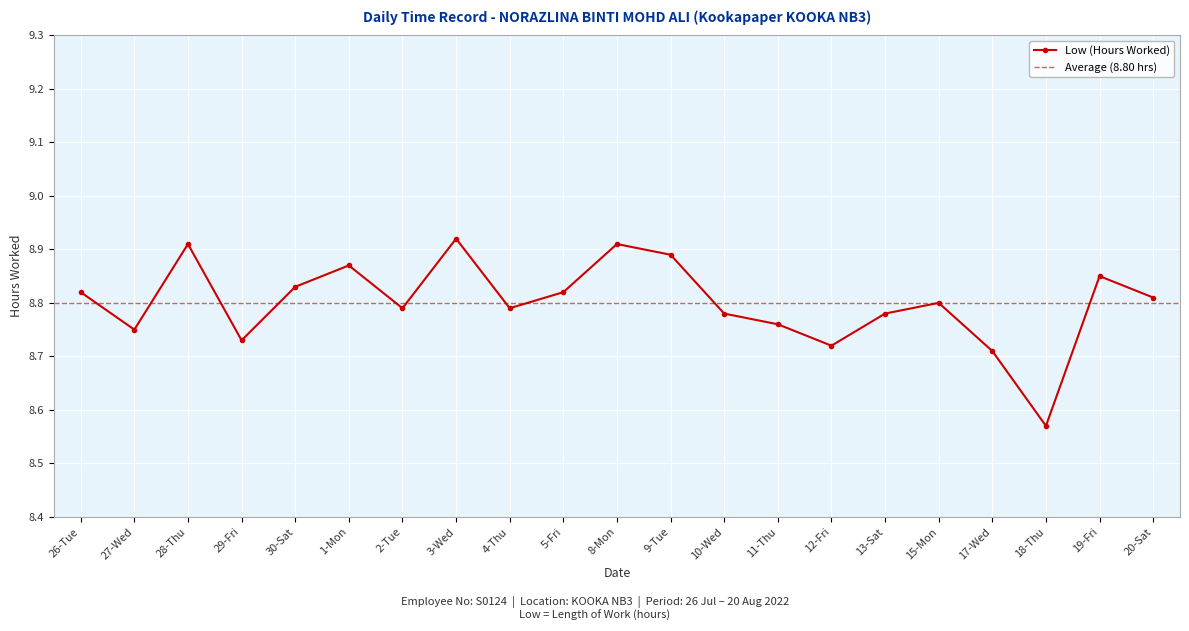

List the labels in order of value, largest first.

3-Wed, 28-Thu, 8-Mon, 9-Tue, 1-Mon, 19-Fri, 30-Sat, 26-Tue, 5-Fri, 20-Sat, 15-Mon, 2-Tue, 4-Thu, 10-Wed, 13-Sat, 11-Thu, 27-Wed, 29-Fri, 12-Fri, 17-Wed, 18-Thu